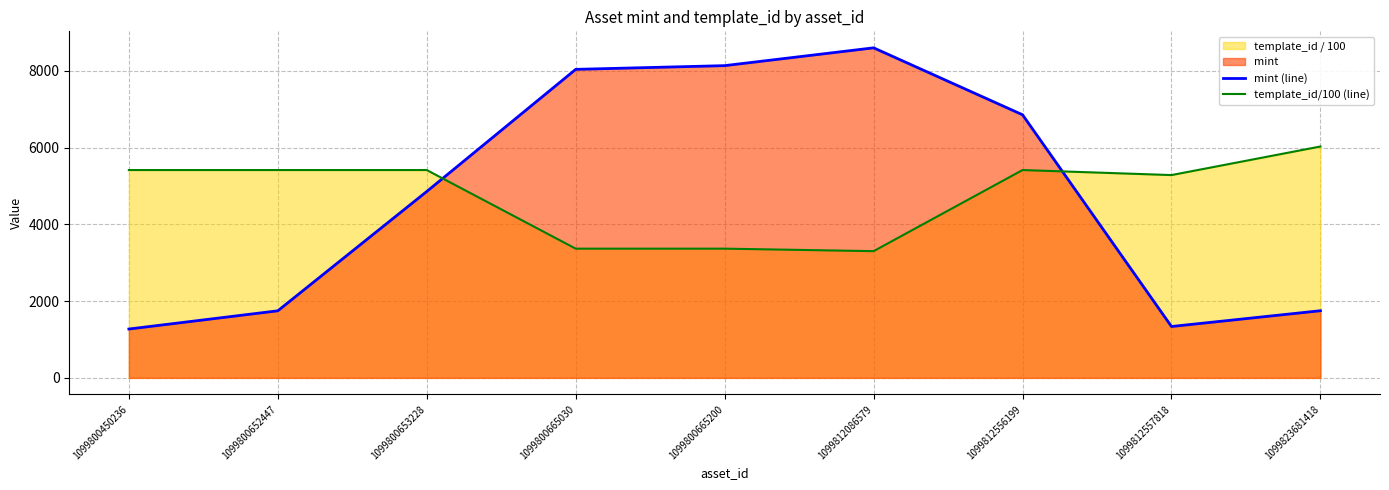

Reading left to right, what are all the values shown in this chart?

mint (line): 1272.0	1747.0	4856.0	8038.0	8135.0	8599.0	6855.0	1338.0	1749.0
template_id/100 (line): 5414.7	5414.7	5414.7	3366.4	3366.4	3301.3	5414.7	5283.6	6028.3